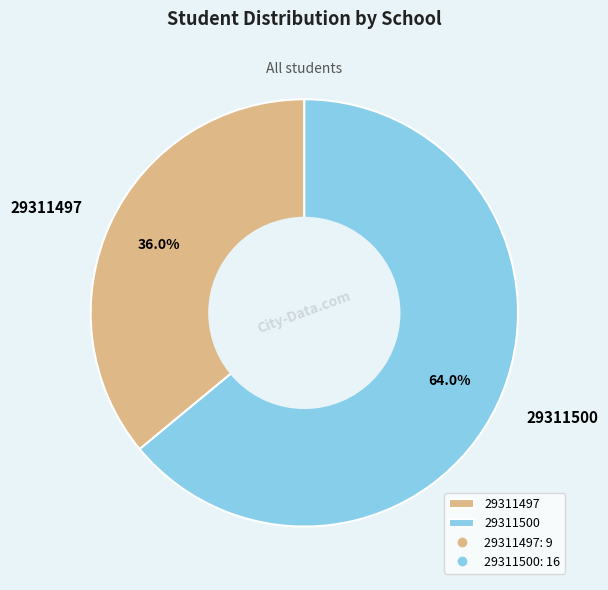

To the nearest percent, what is the difference between the largest and smallest slice percentages?

28%